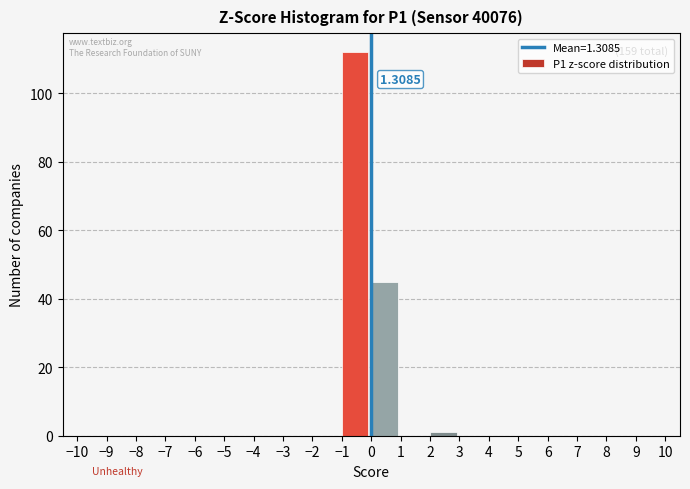

Over which range of the x-axis is the bar tallest?

-1 to 0